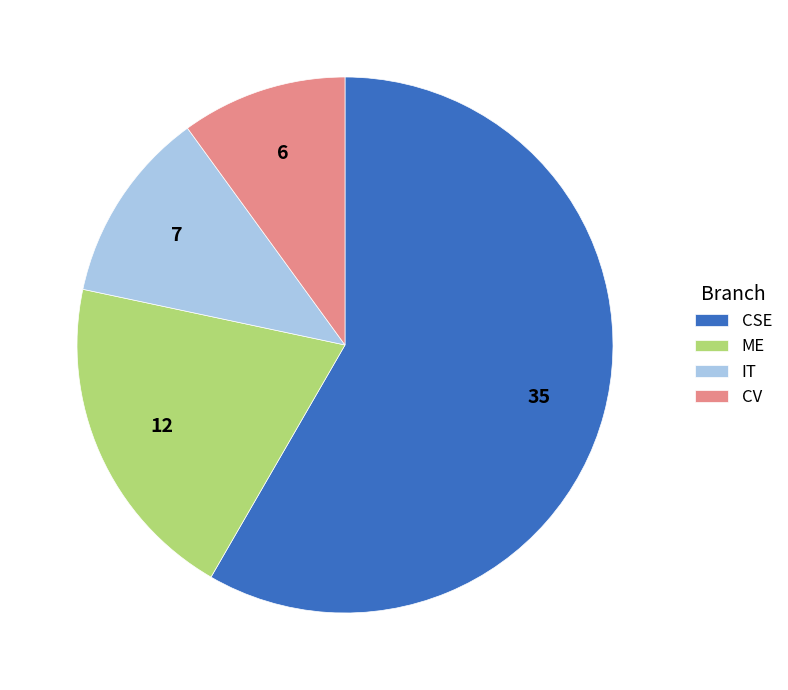

Which has a higher value, CSE or IT?

CSE